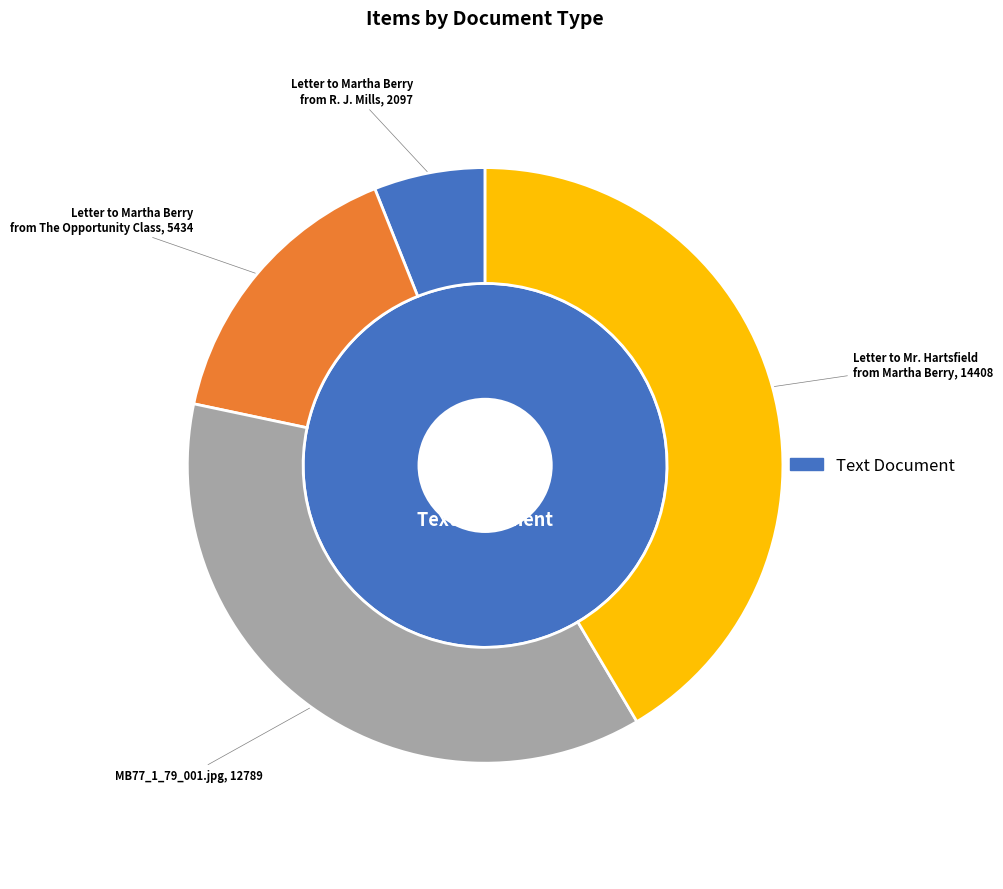

How many segments does this pie chart have?

4